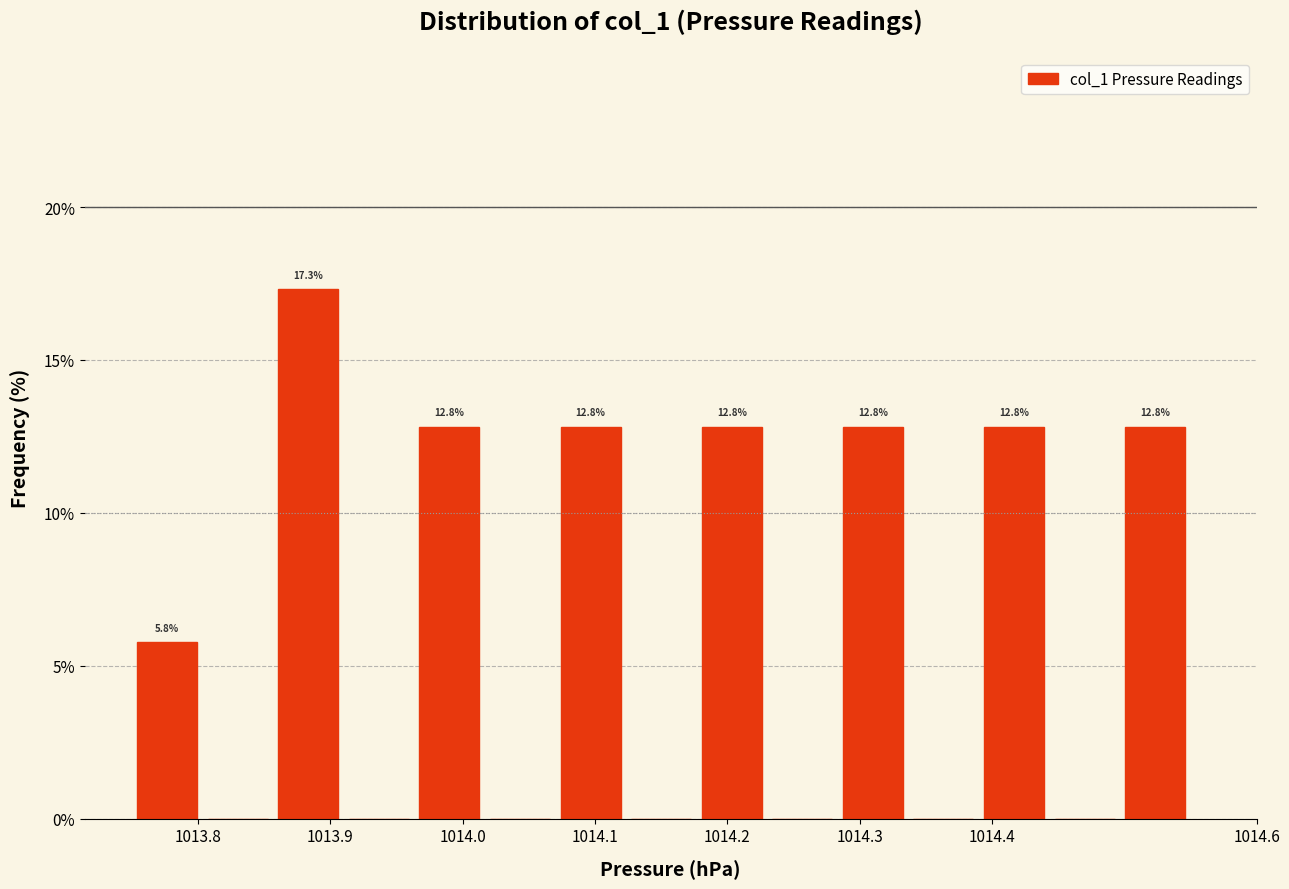

Over which range of the x-axis is the bar tallest?

1013.86 to 1013.91